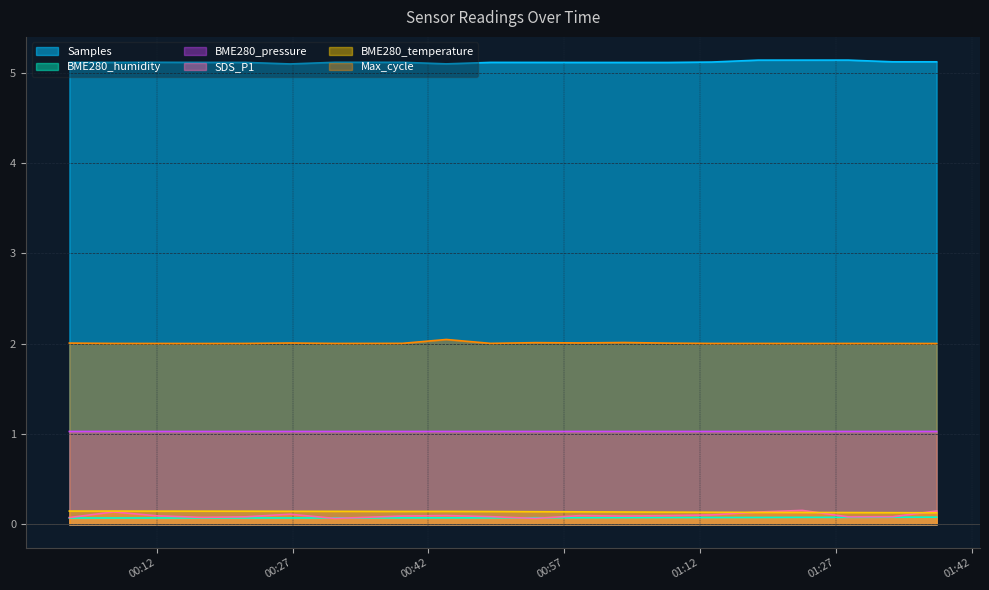

Count the Samples values in the range 5 to 6.

20